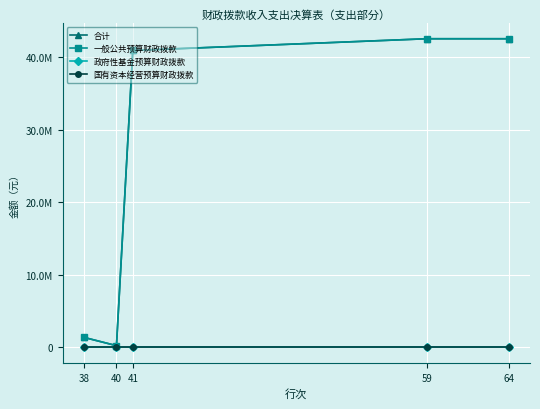

Reading left to right, transcribe all the data shown in this chart.

合计: 38=1385483.7	40=237218.8	41=40958232.1	59=42580934.6	64=42580934.6
一般公共预算财政拨款: 38=1385483.7	40=237218.8	41=40958232.1	59=42580934.6	64=42580934.6
政府性基金预算财政拨款: 38=0.0	40=0.0	41=0.0	59=0.0	64=0.0
国有资本经营预算财政拨款: 38=0.0	40=0.0	41=0.0	59=0.0	64=0.0